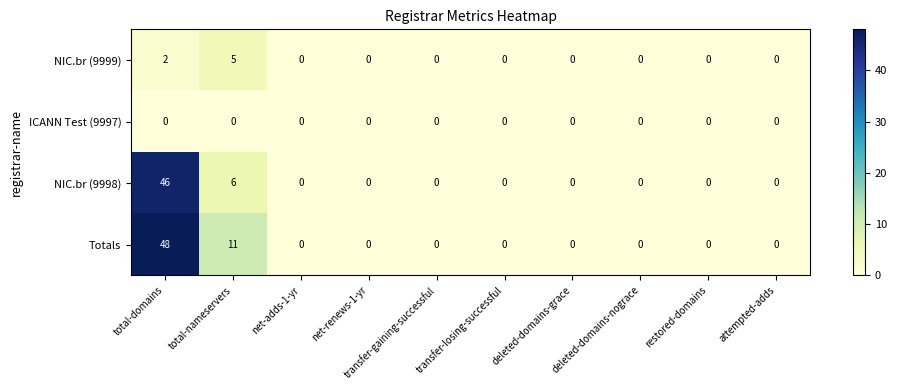

Rank the series by their maximum value, from highest to lowest.

Totals, NIC.br (9998), NIC.br (9999), ICANN Test (9997)